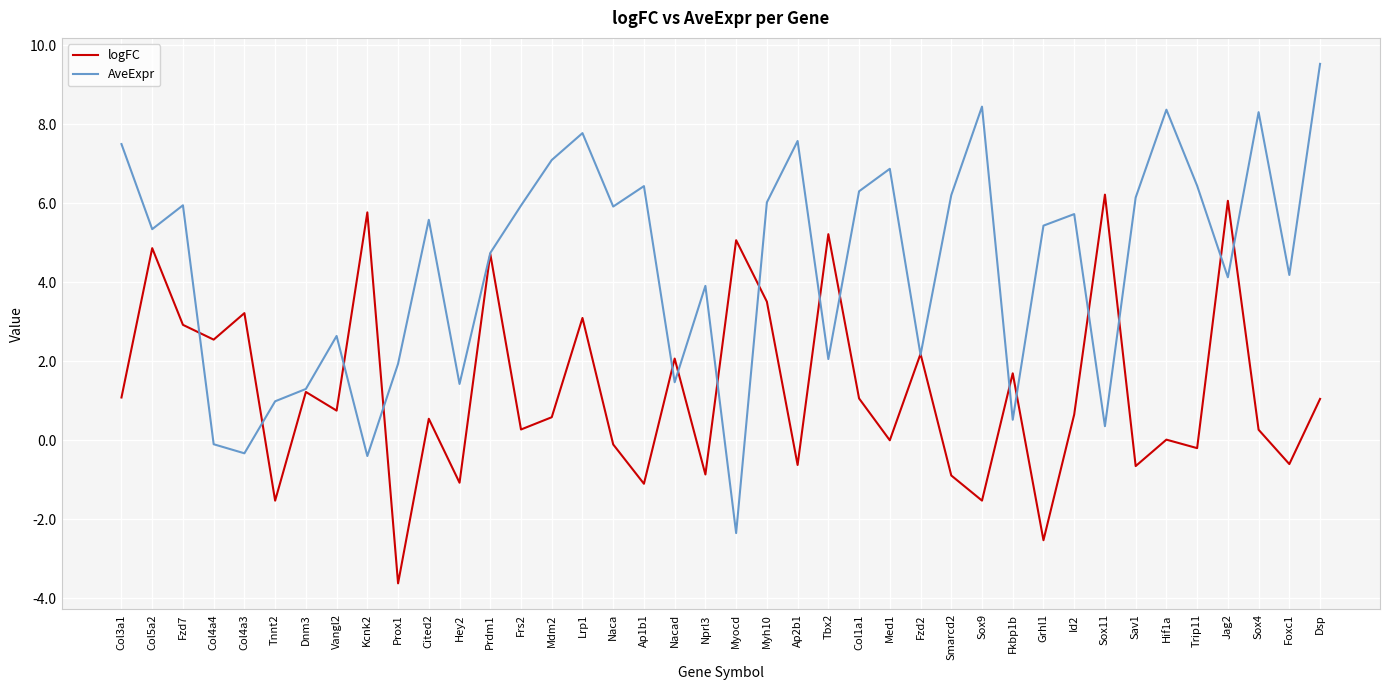

What position from the left is Col1a1?

25